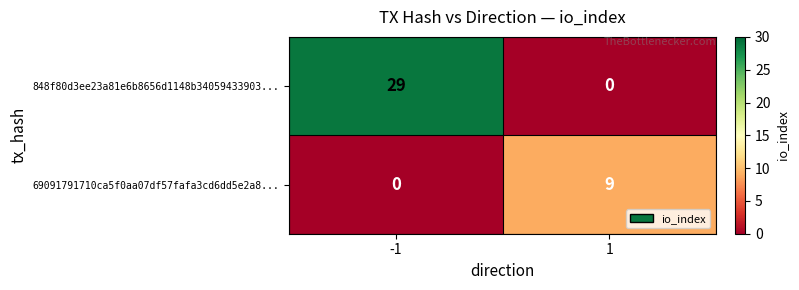

Reading right to left, transcribe all the data shown in this chart.

848f80d3ee23a81e6b8656d1148b34059433903...: 1=0	-1=29
69091791710ca5f0aa07df57fafa3cd6dd5e2a8...: 1=9	-1=0